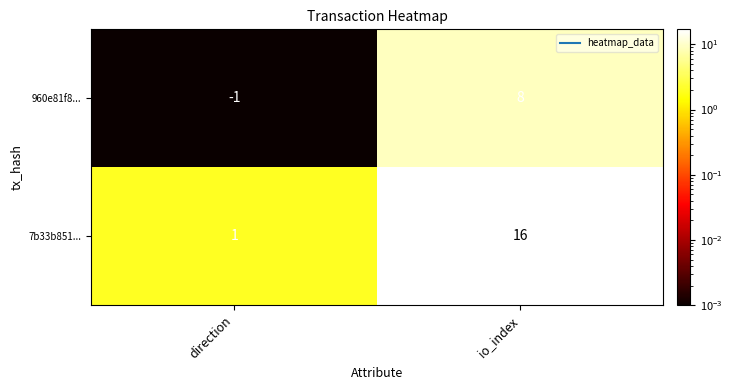

What is the difference between the maximum and minimum values in the 7b33b851... series?

15